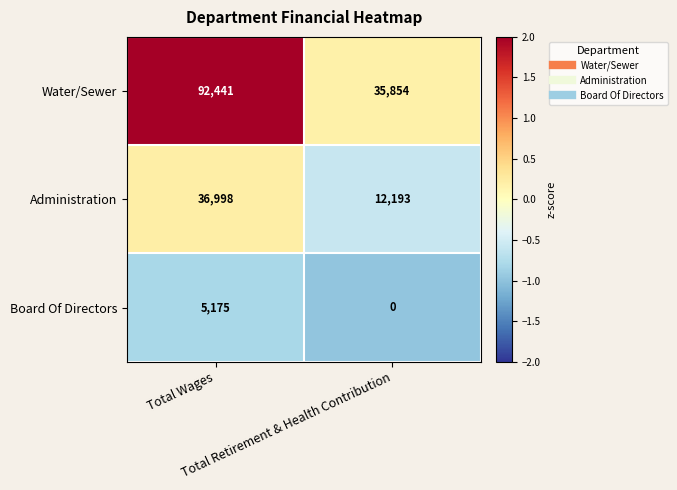

What is the average value of the Administration series?

24596